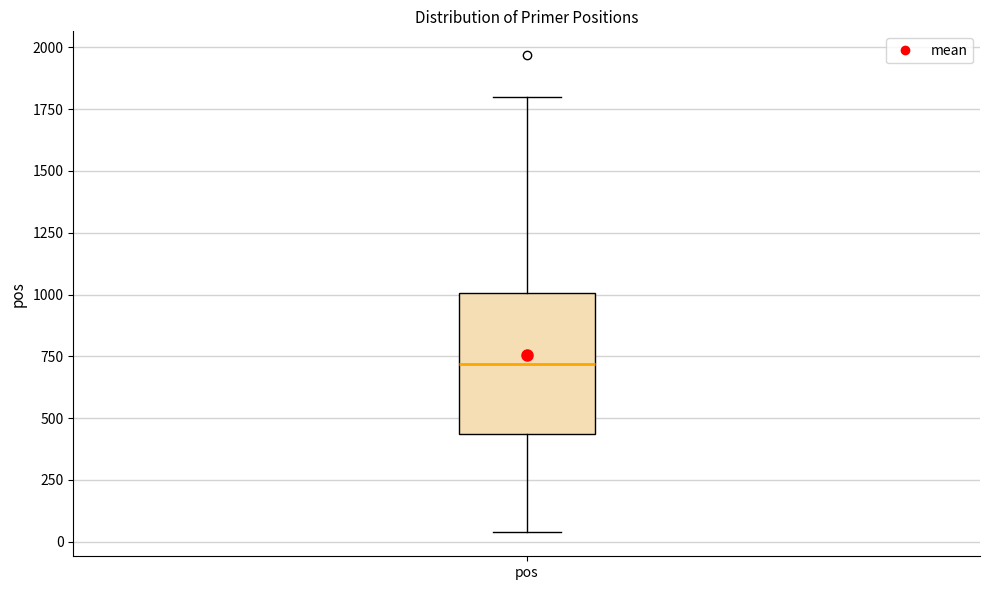

Transcribe this box plot: give where the median line is, the range the box spans, and where the two whiskers end, as read against the y-axis. The values are not printed on the chart, so give them approximately, as read against the axis.

median 700, box 450 to 1000, whiskers 50 to 1800